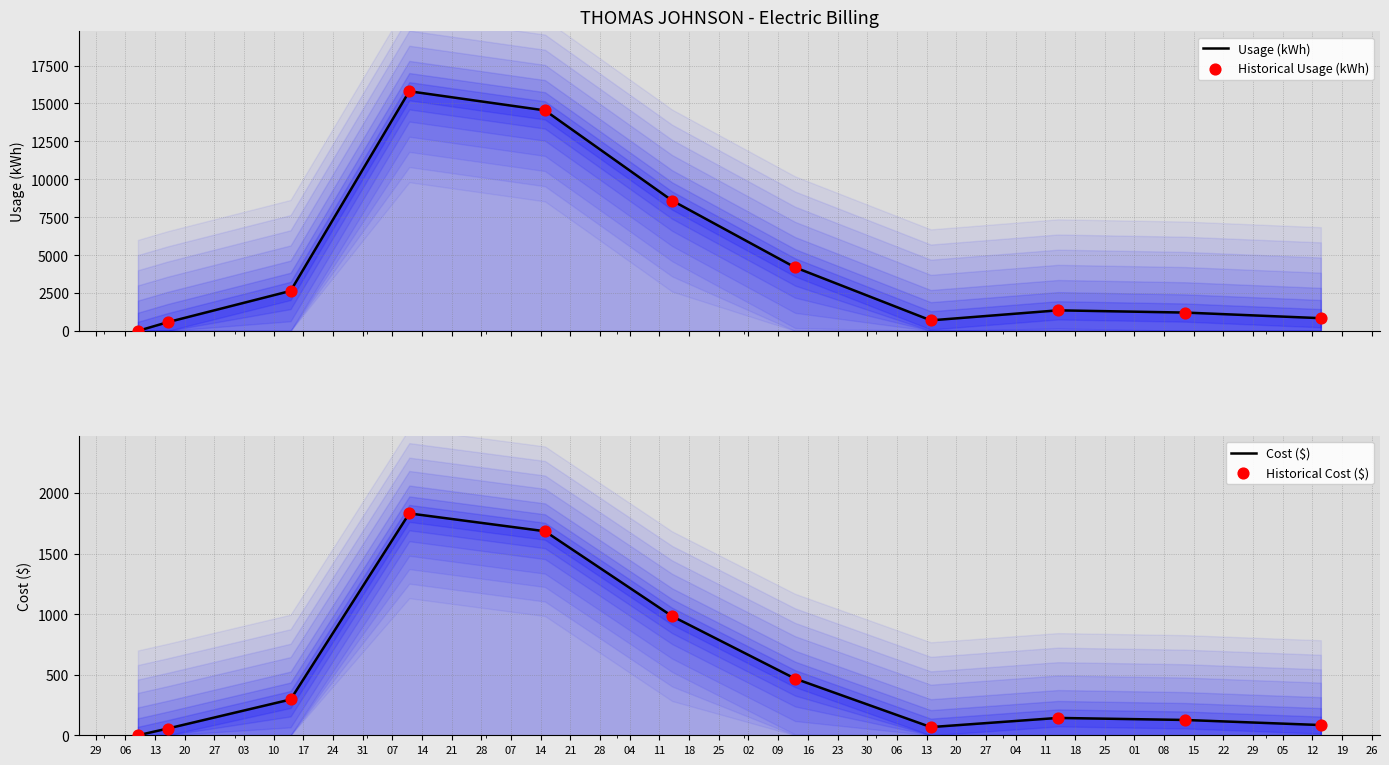

Which series reaches the minimum Y coordinate?

Usage (kWh)